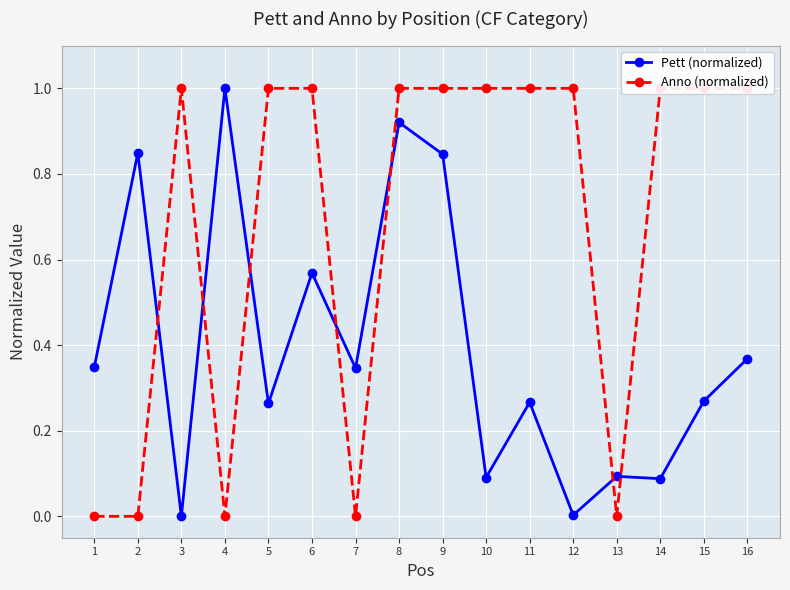

What is the spread (max minus min) of values at 7?

0.3